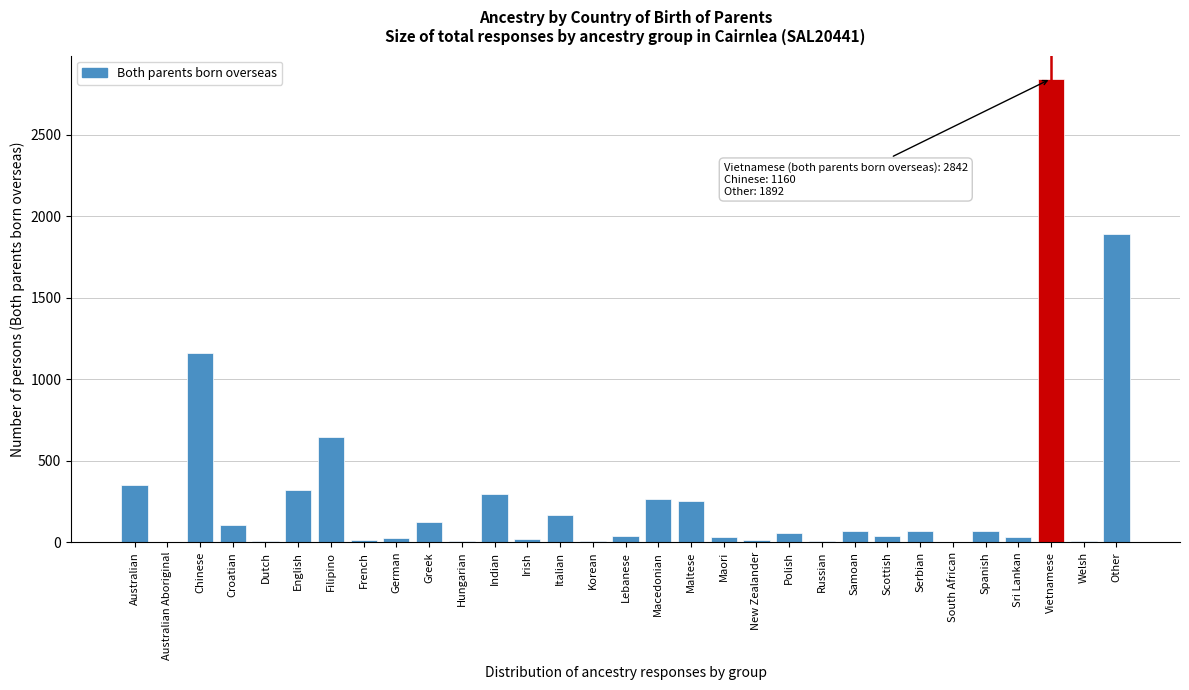

What is the sum of all values?

8938